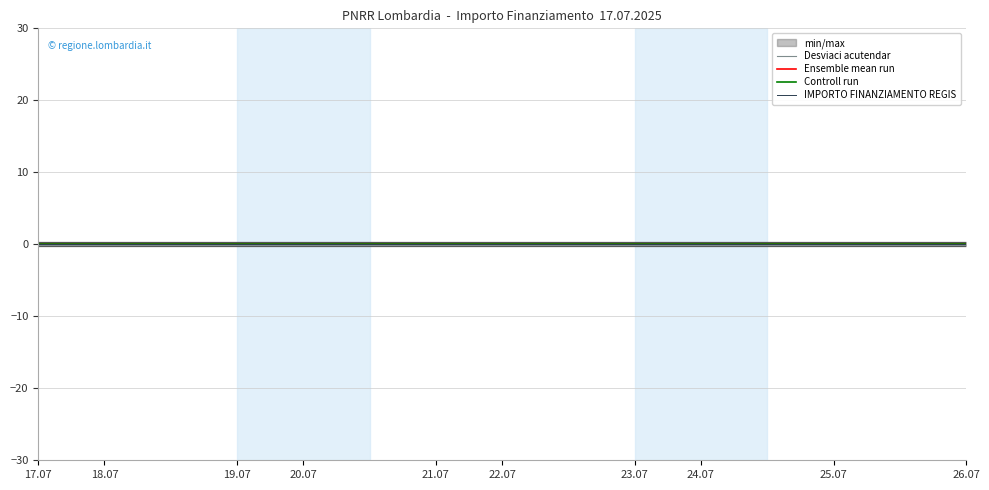

True or false: Desviaci acutendar has more than 1 interior local peaks.

False